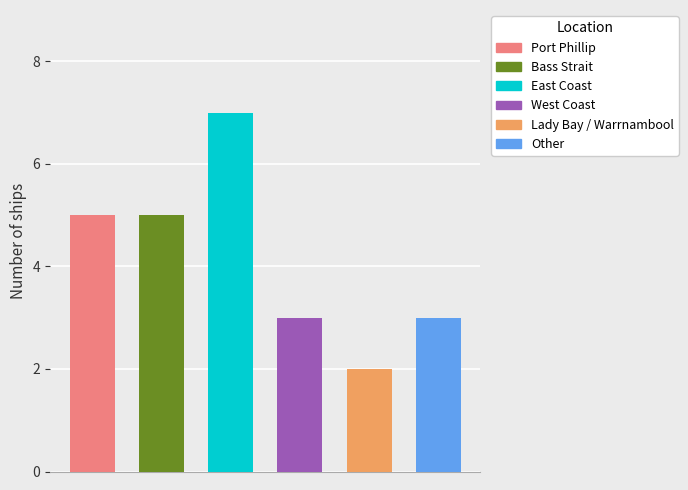

Which category has the highest value across all series?

East Coast